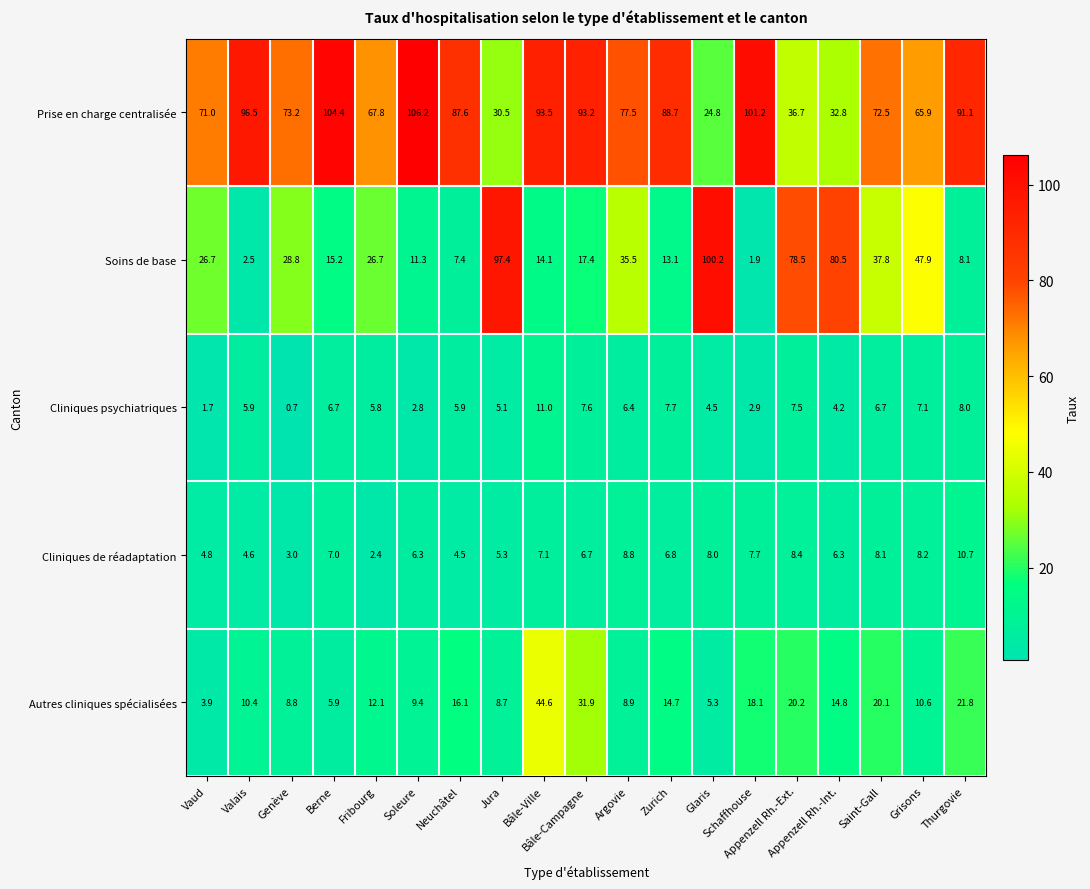

List the series in order of their peak value, highest first.

Prise en charge centralisée, Soins de base, Autres cliniques spécialisées, Cliniques psychiatriques, Cliniques de réadaptation